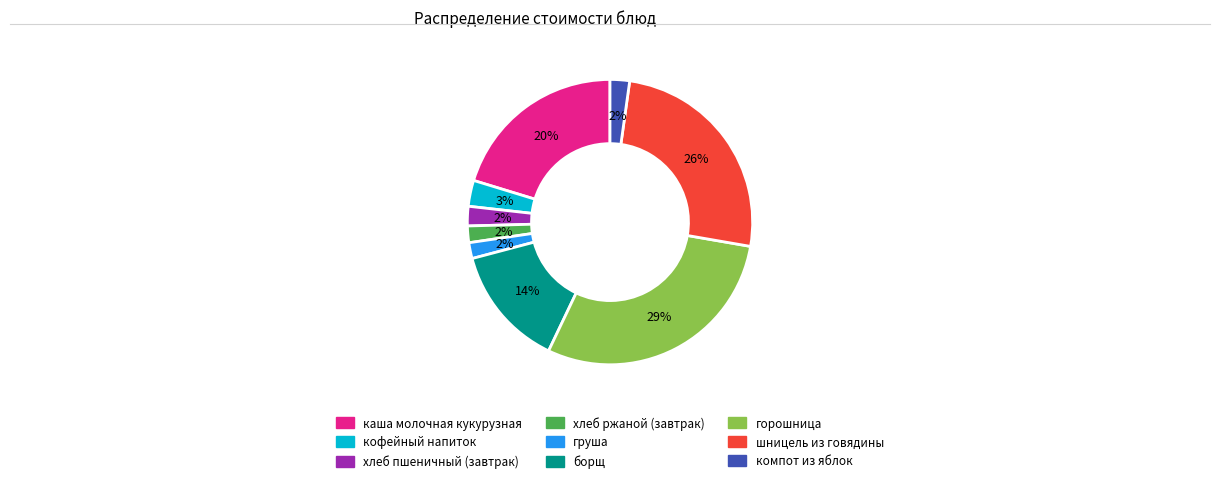

To the nearest percent, what is the average slice percentage?

11%